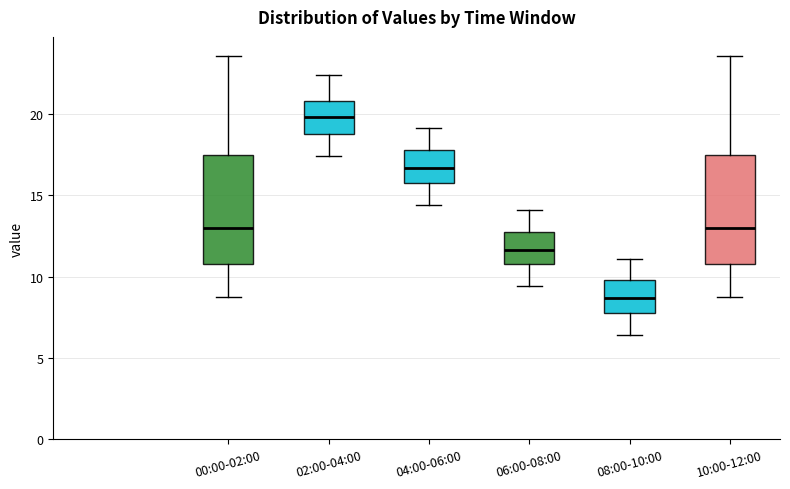

Reading left to right, transcribe this box plot: for each box, give where its median line is, the range the box spans, and where its two whiskers end, as read against the y-axis. The values are not printed on the chart, so give them approximately, as read against the axis.

00:00-02:00: median 13.0, box 11.0 to 17.5, whiskers 9.0 to 23.5
02:00-04:00: median 20.0, box 19.0 to 21.0, whiskers 17.5 to 22.5
04:00-06:00: median 16.5, box 16.0 to 18.0, whiskers 14.5 to 19.0
06:00-08:00: median 11.5, box 11.0 to 13.0, whiskers 9.5 to 14.0
08:00-10:00: median 8.5, box 8.0 to 10.0, whiskers 6.5 to 11.0
10:00-12:00: median 13.0, box 11.0 to 17.5, whiskers 9.0 to 23.5